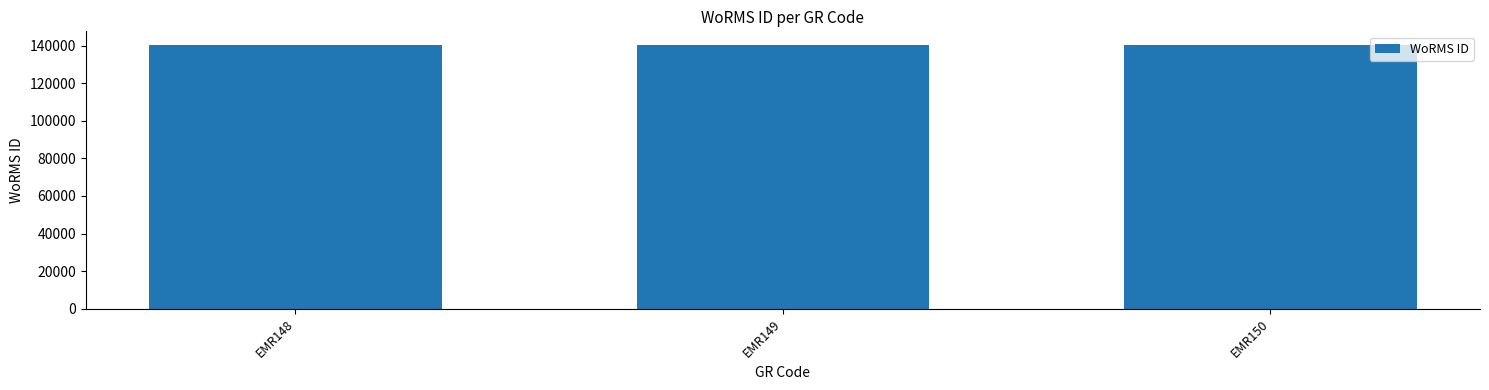

What is the average value?

140512